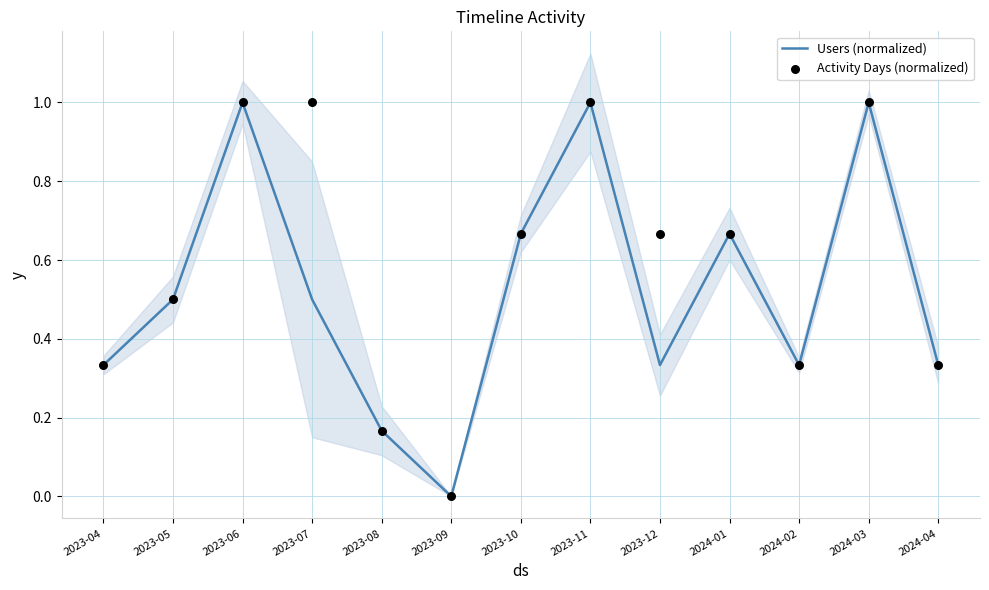

Is the value of Users (normalized) at 2023-12 greater than the value of Activity Days (normalized) at 2023-09?

Yes